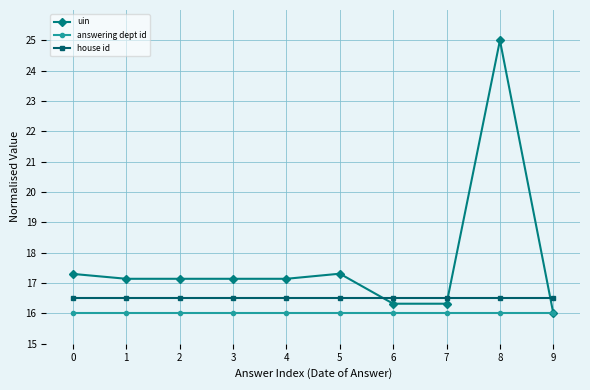

What is the value of the house id point at the 5th from the left?

16.5